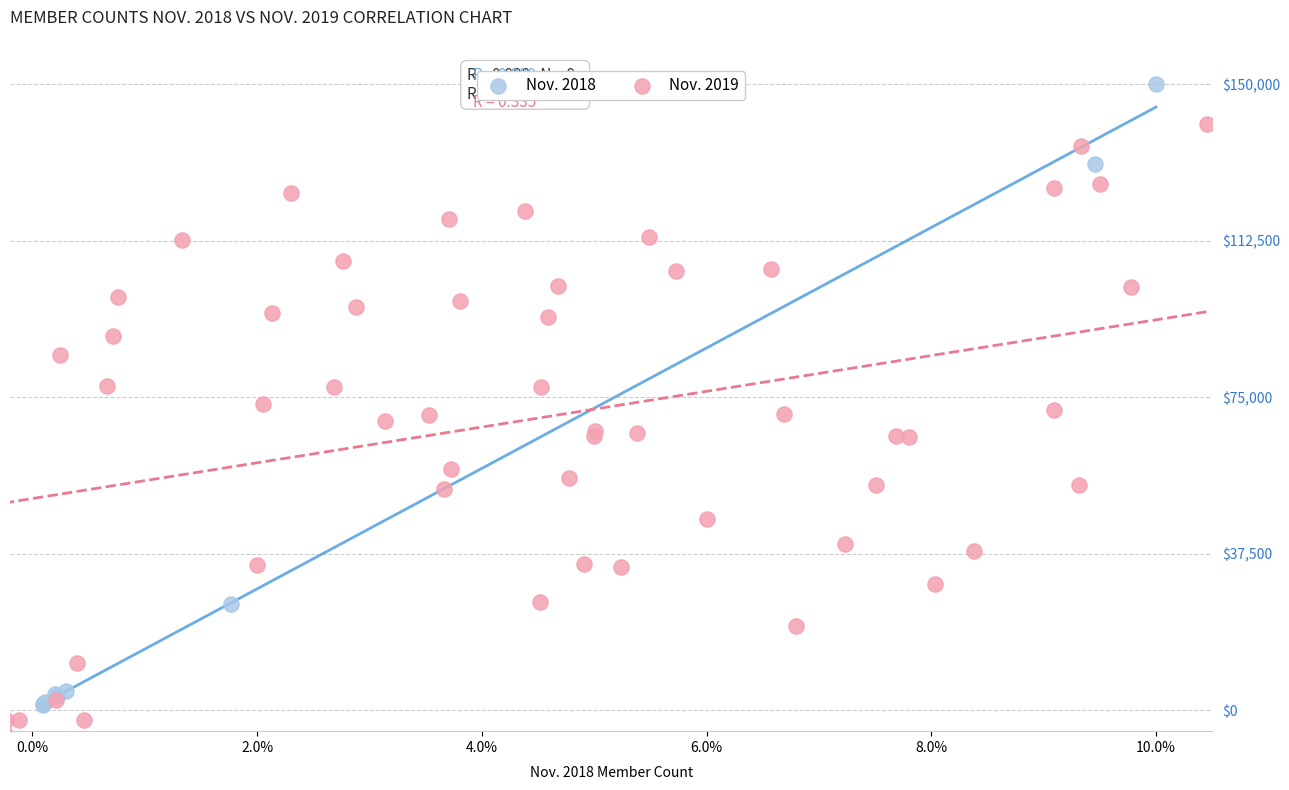

Which series has the largest Y range (max minus min)?

Nov. 2018